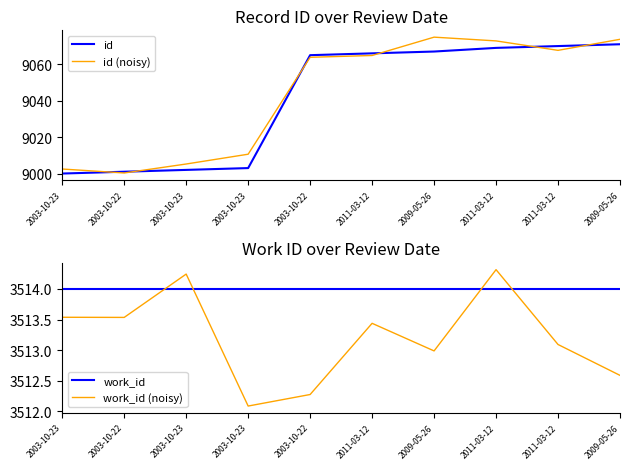

How many data points in id (noisy) are above 9064?

5